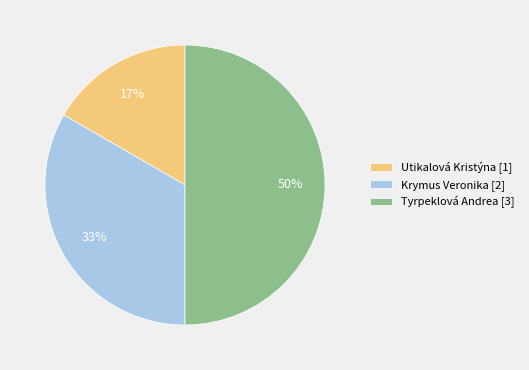

The Tyrpeklová Andrea [3] slice represents 50% of the pie. True or false?

True